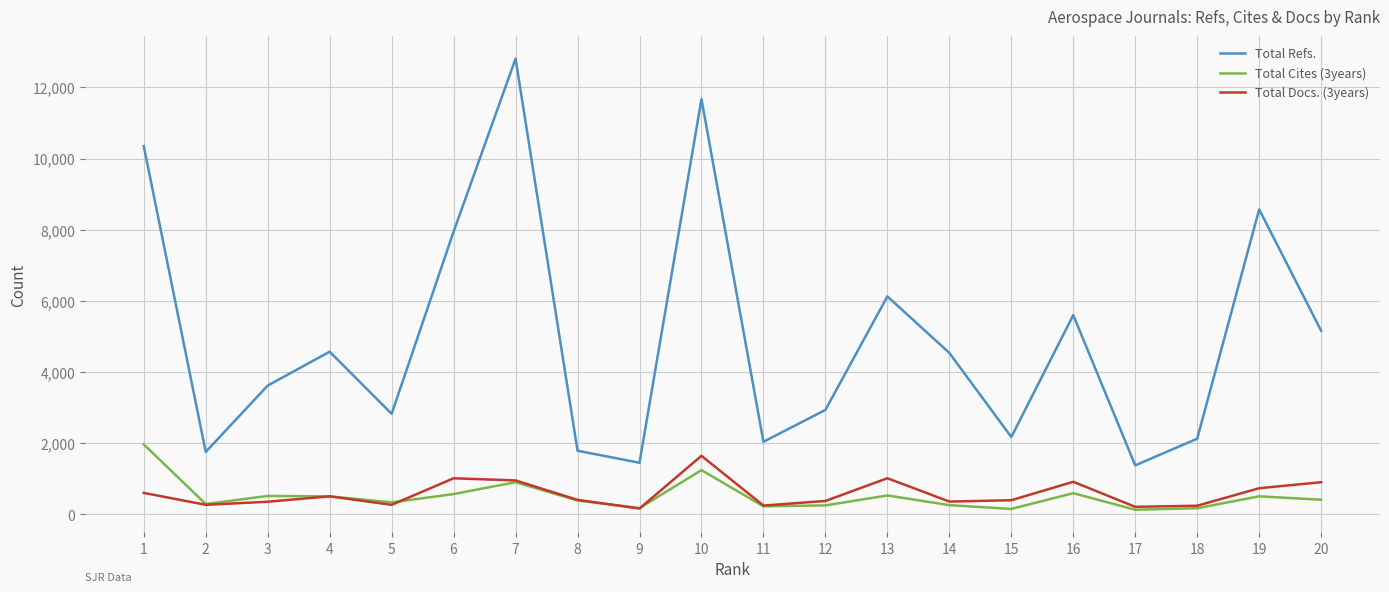

True or false: Total Docs. (3years) and Total Refs. intersect in this chart.

False